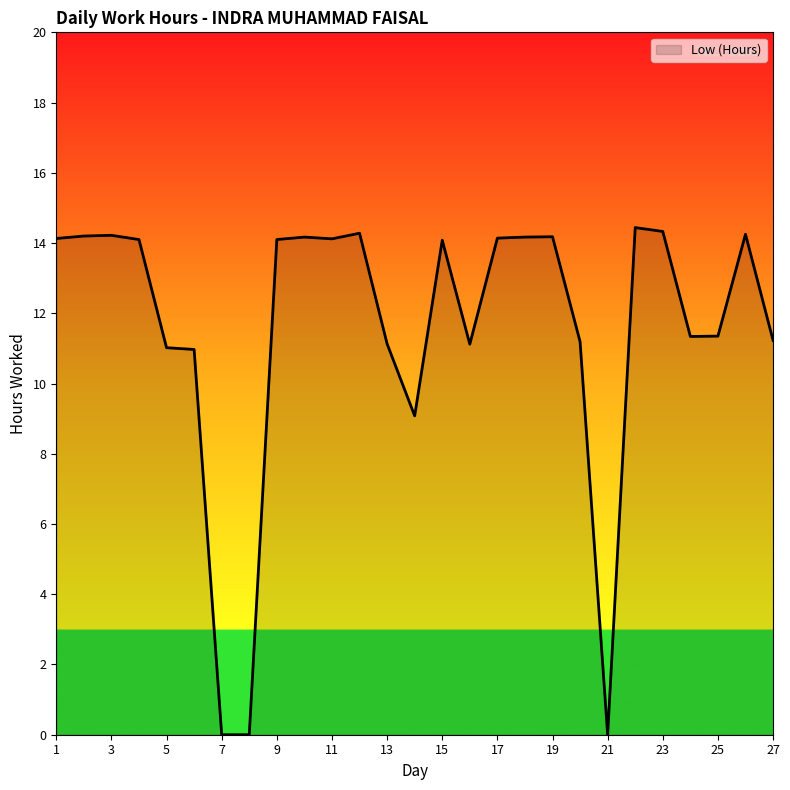

What is the difference between the maximum and minimum values?

14.4